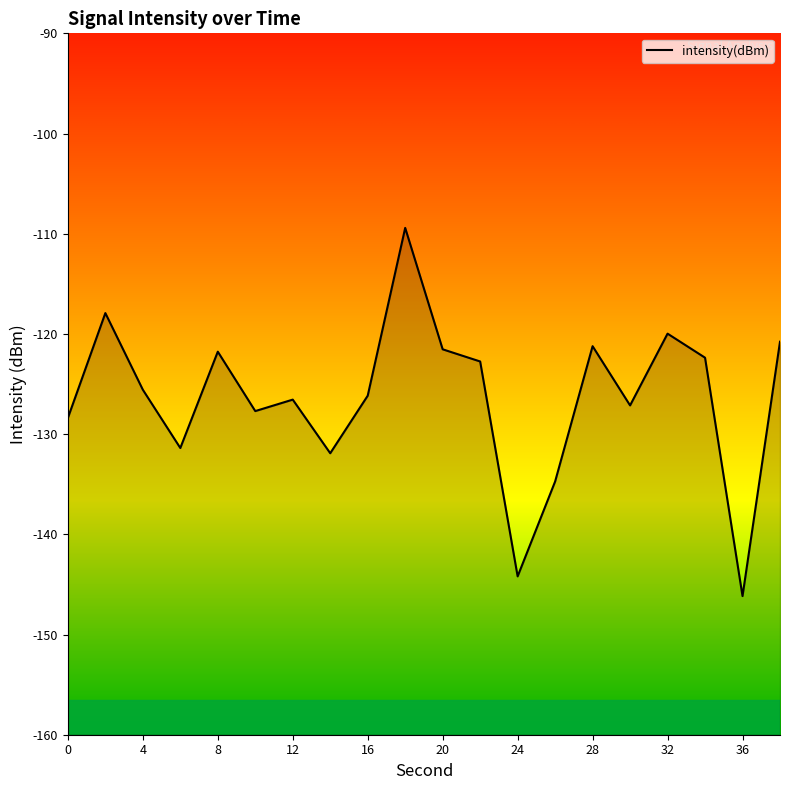

Reading left to right, list all the values displayed in this chart.

0=-128.4	2=-117.9	4=-125.6	6=-131.4	8=-121.8	10=-127.7	12=-126.6	14=-131.9	16=-126.2	18=-109.4	20=-121.5	22=-122.7	24=-144.2	26=-134.7	28=-121.2	30=-127.1	32=-120.0	34=-122.4	36=-146.2	38=-120.8